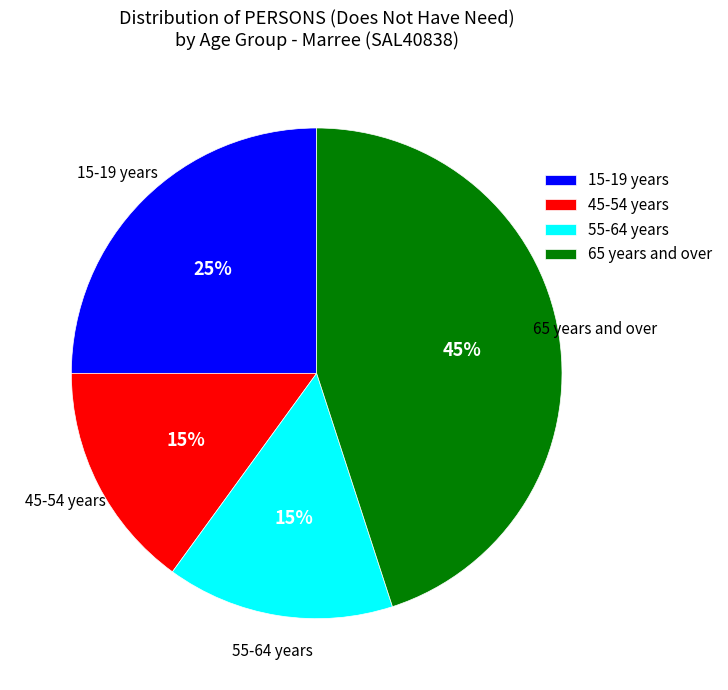

To the nearest percent, what is the difference between the 55-64 years and 15-19 years slice percentages?

10%